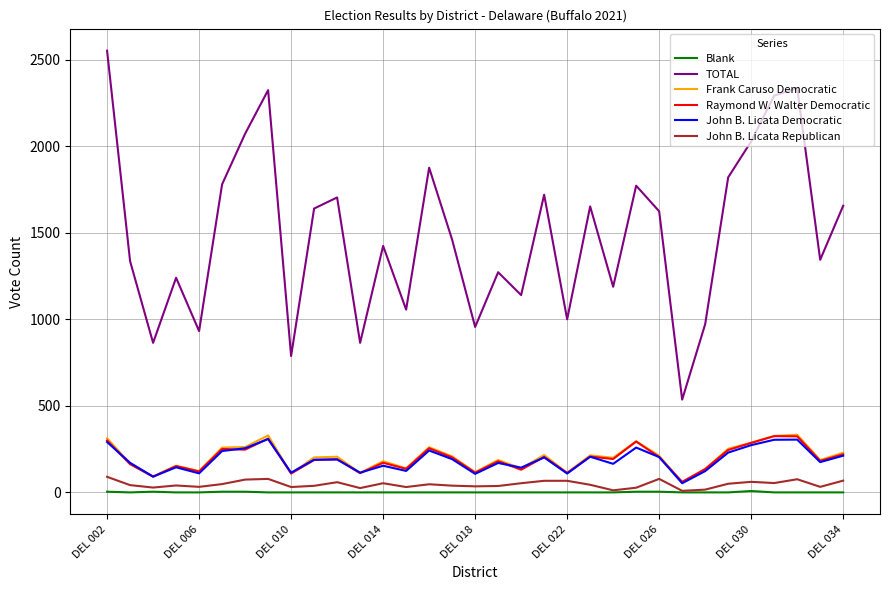

True or false: TOTAL and Frank Caruso Democratic cross at least once.

False